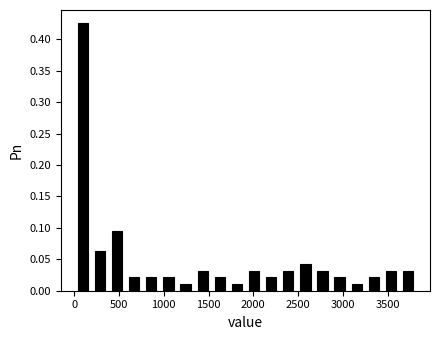

Read against the x-axis, roughly where is the centre of the tallest bar?

100